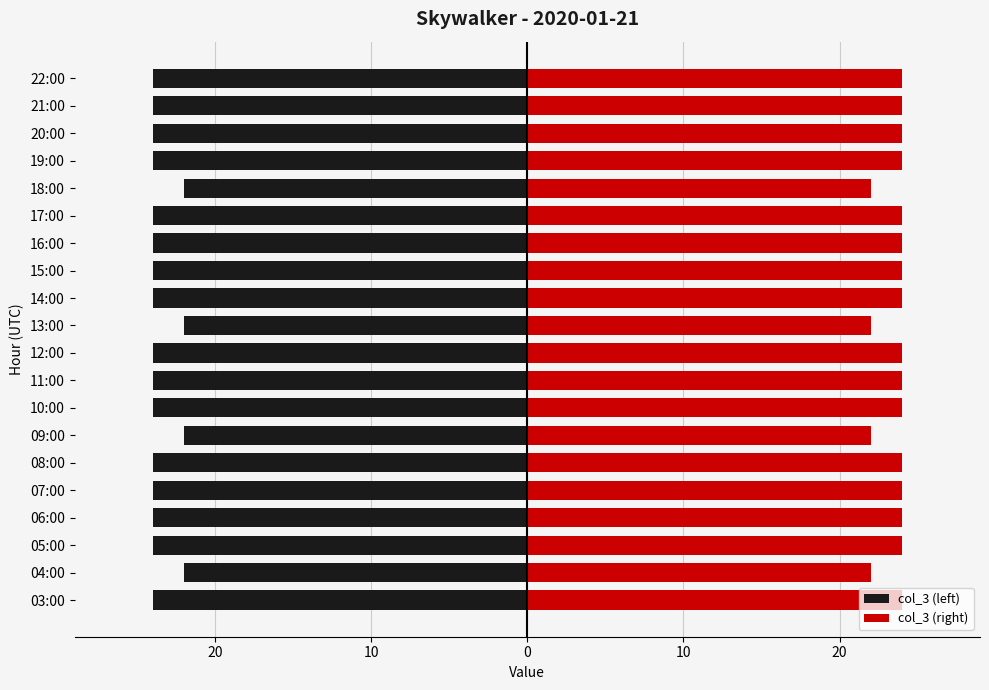

Is it true that col_3 (left) equals -35 at 21:00?

False